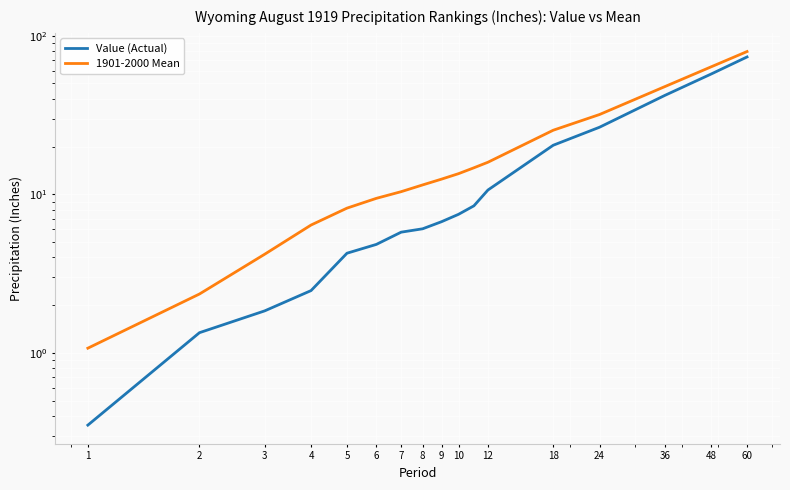

True or false: 1901-2000 Mean and Value (Actual) cross at least once.

False